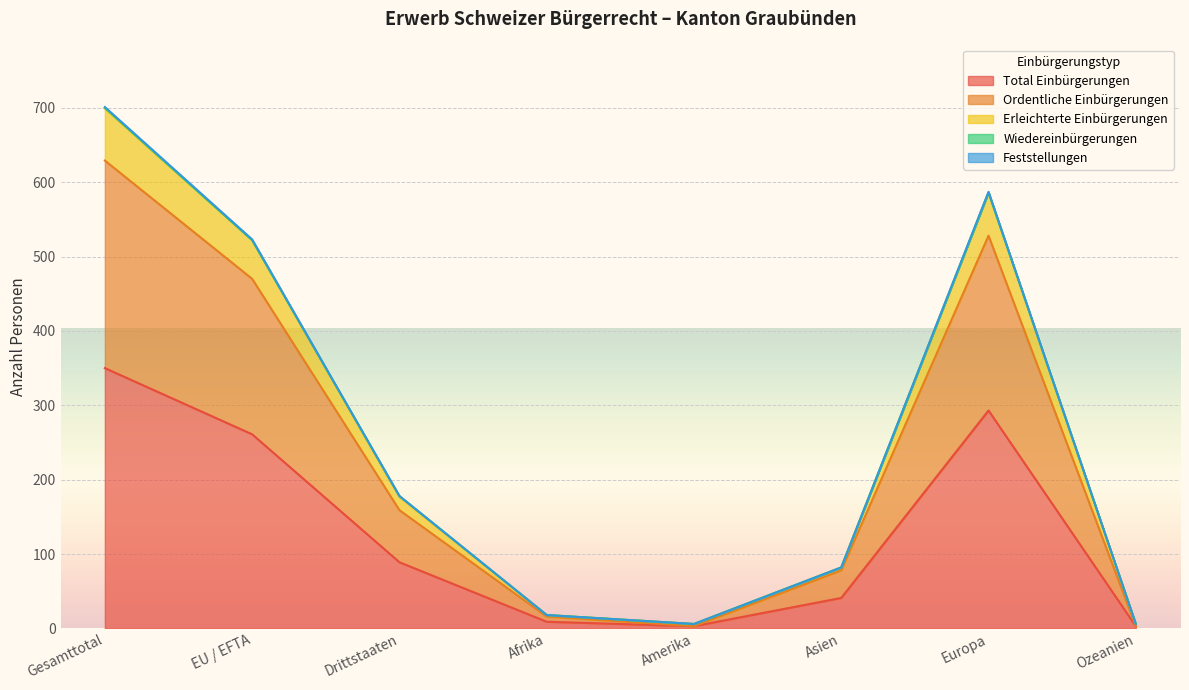

What is the label of the 6th point from the left?

Asien